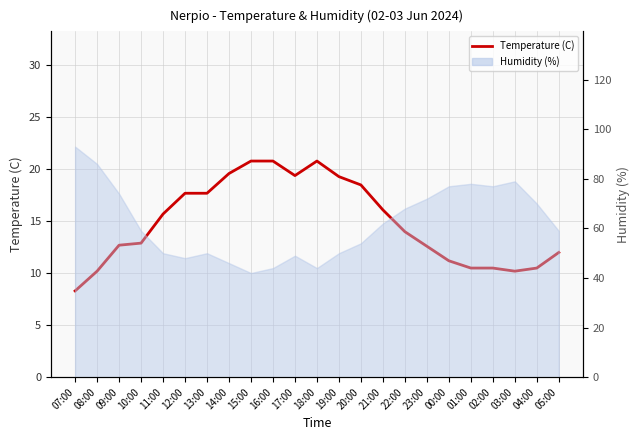

Reading left to right, transcribe all the data shown in this chart.

07:00=8.3	08:00=10.2	09:00=12.7	10:00=12.9	11:00=15.7	12:00=17.7	13:00=17.7	14:00=19.6	15:00=20.8	16:00=20.8	17:00=19.4	18:00=20.8	19:00=19.3	20:00=18.5	21:00=16.1	22:00=14.0	23:00=12.6	00:00=11.2	01:00=10.5	02:00=10.5	03:00=10.2	04:00=10.5	05:00=12.0